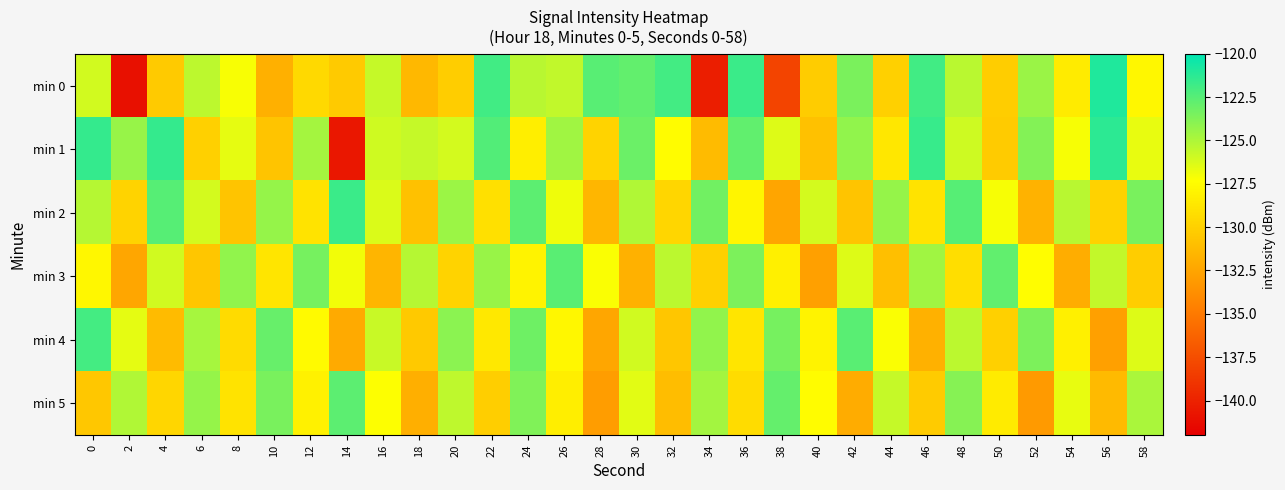

Which label corresponds to the largest value in the chart?

56